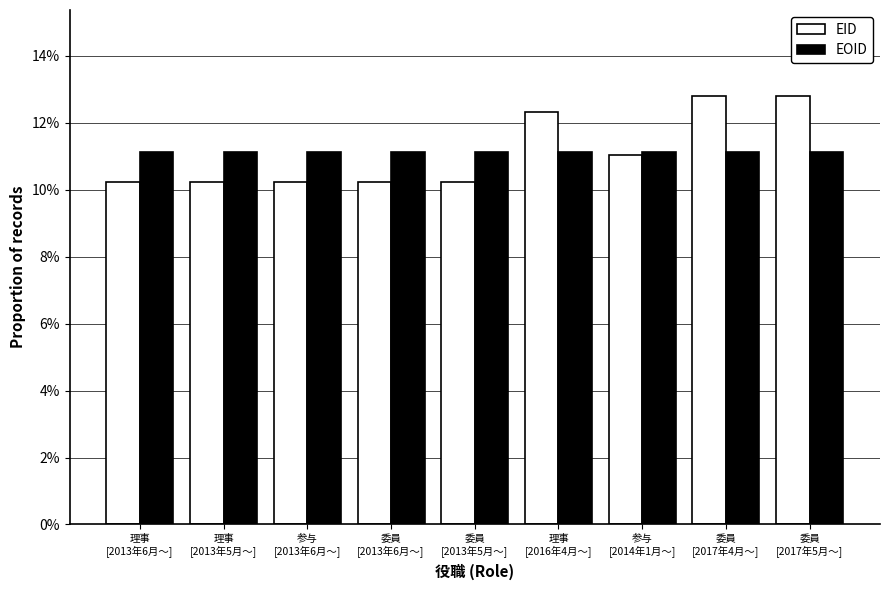

Does the chart contain stacked bars?

No